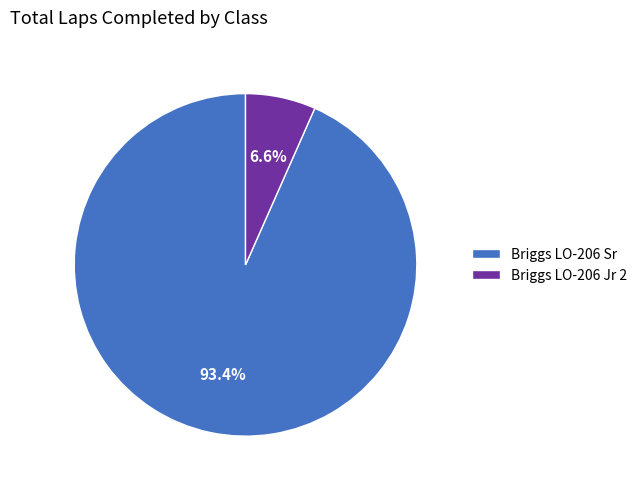

Does Briggs LO-206 Sr represent more than half of the total?

Yes